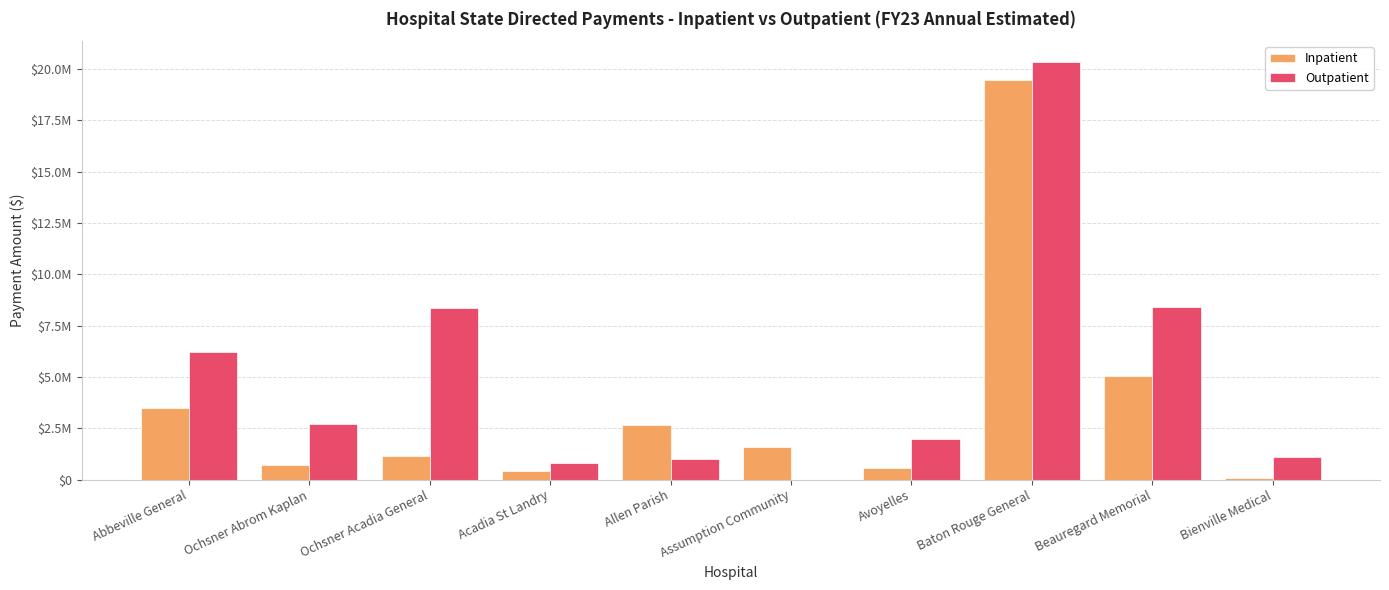

What is the sum of the Outpatient values at Allen Parish and Assumption Community?

1011076.8